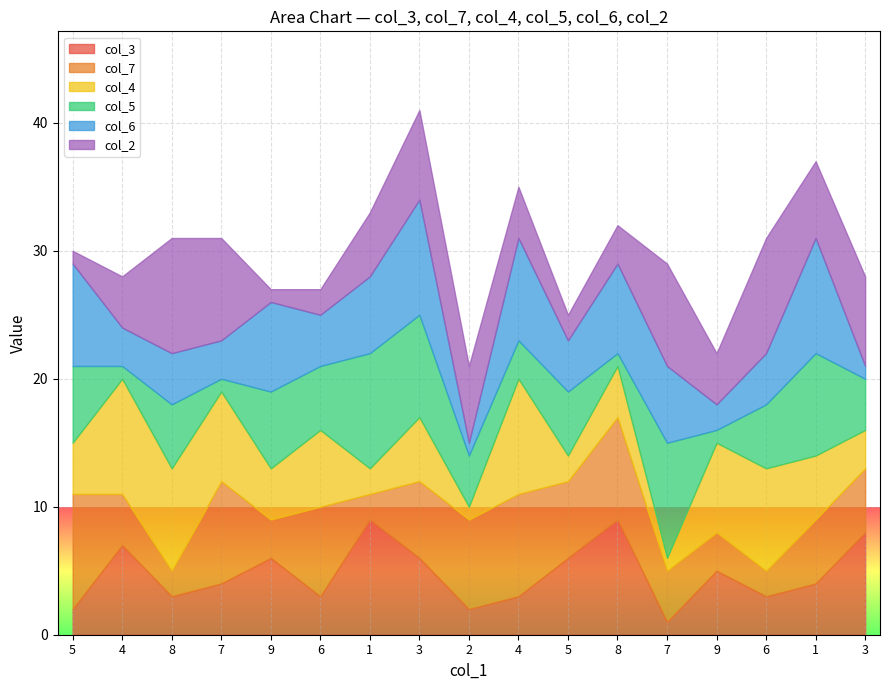

Between 7 and 9, which series saw the biggest shift?

col_5